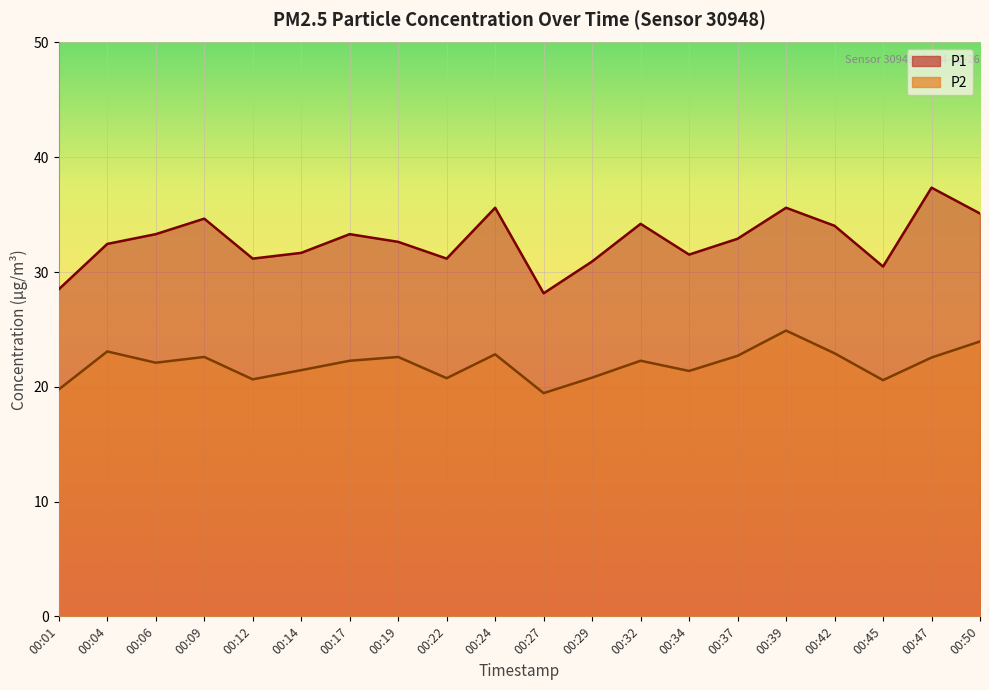

What is the approximate value of P1 at 00:39?

35.6